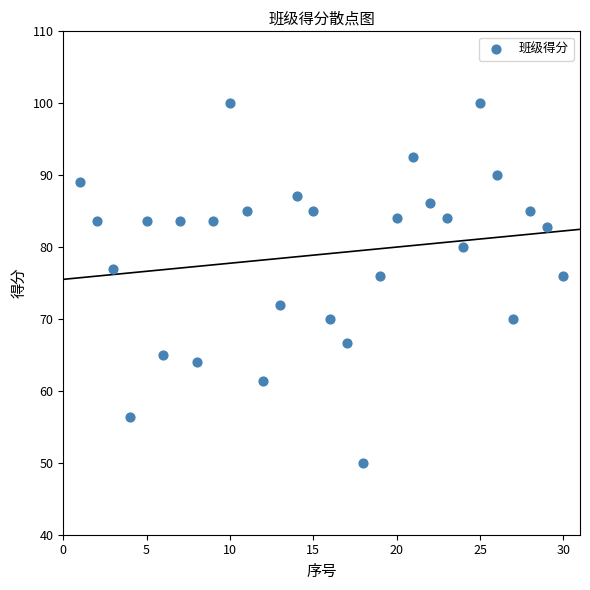

What is the range of X values (max minus min)?

29.0